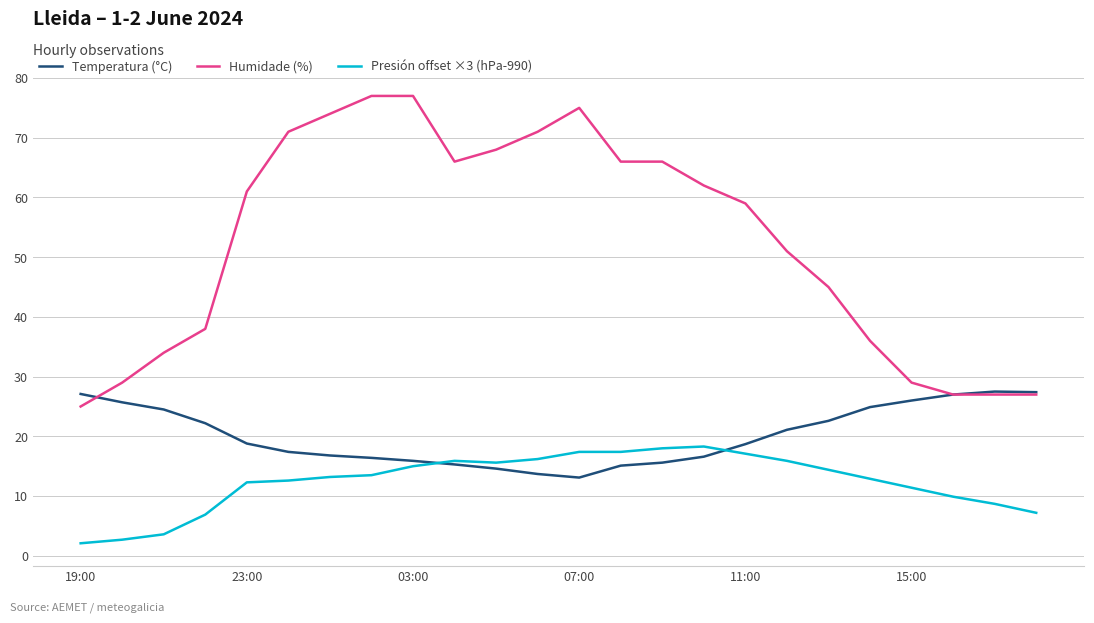

Which series has the largest range (max minus min)?

Humidade (%)